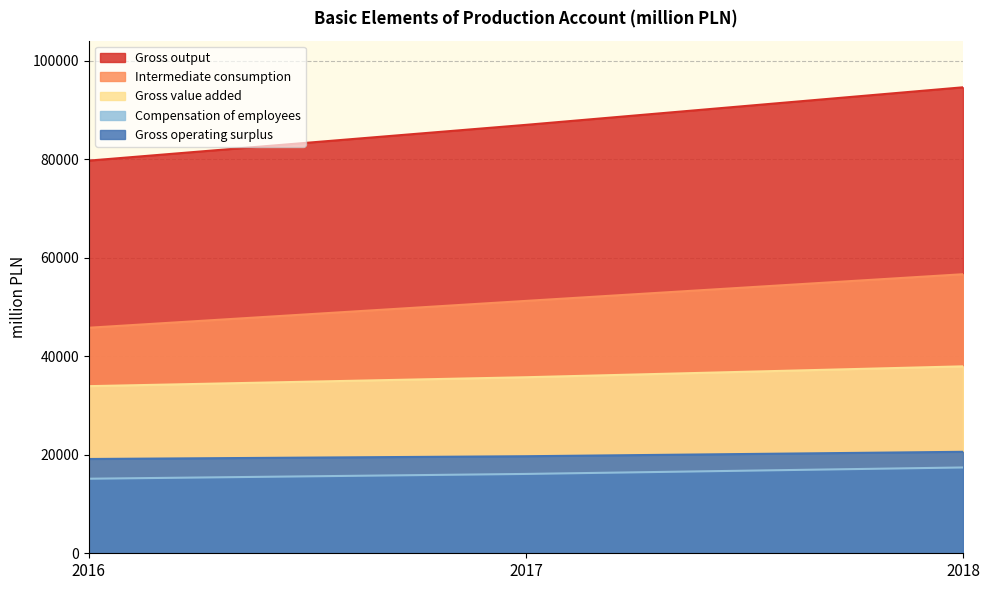

What are all the series names shown in the legend?

Gross output, Intermediate consumption, Gross value added, Compensation of employees, Gross operating surplus